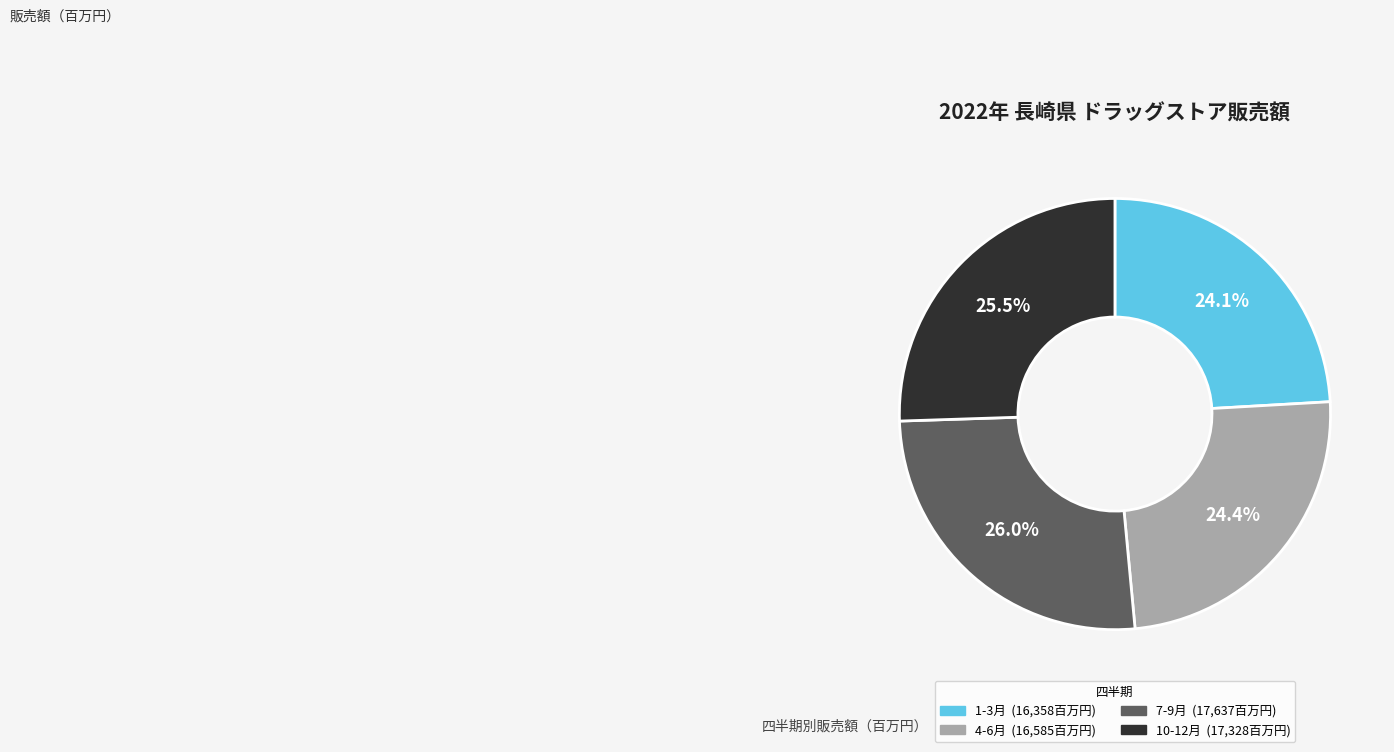

How many slices are in this pie chart?

4